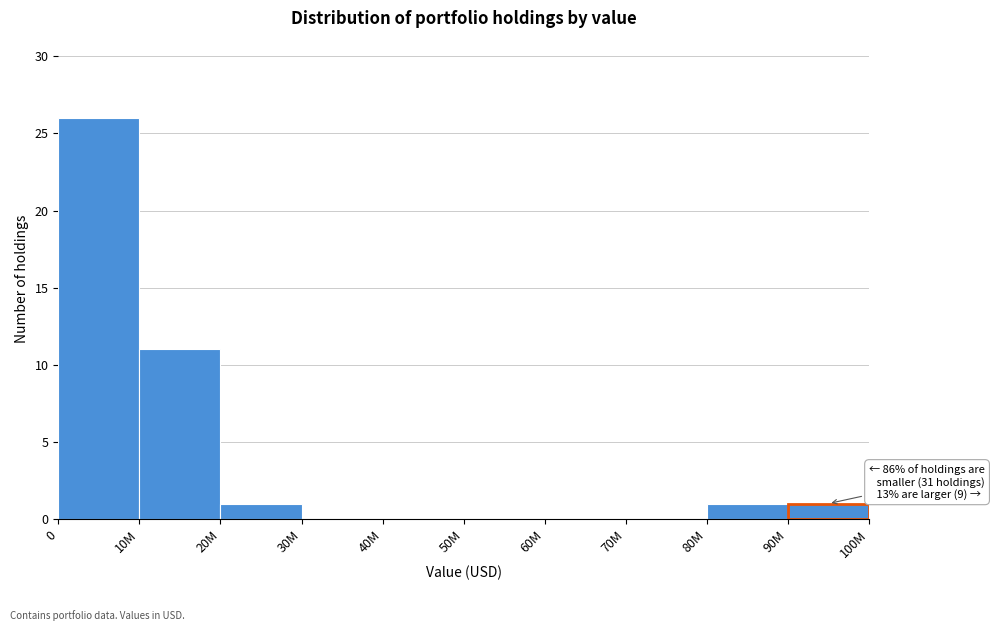

Reading left to right, extract all data points from this chart.

0=26	10M=11	20M=1	30M=0	40M=0	50M=0	60M=0	70M=0	80M=1	90M=1